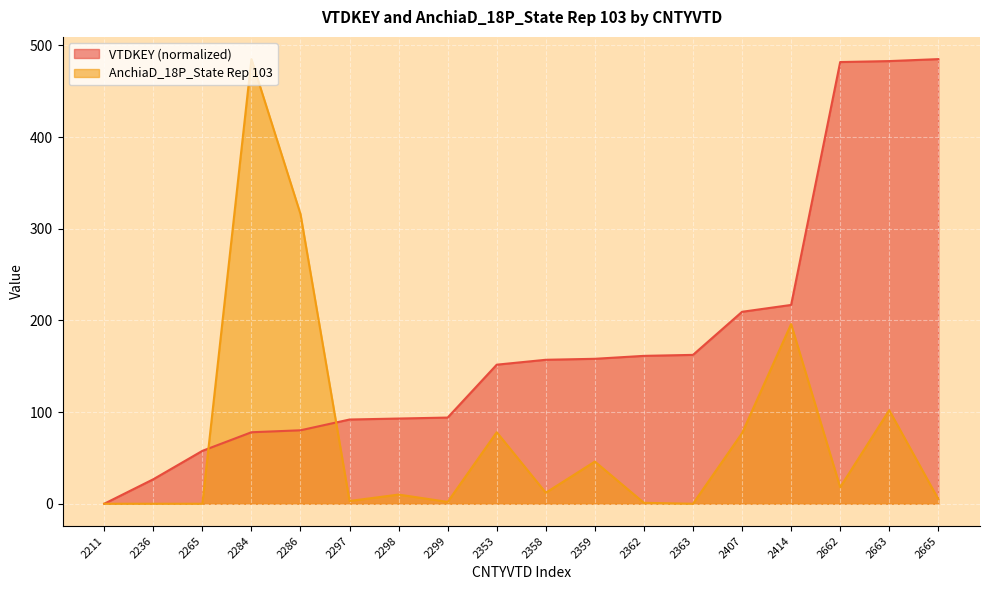

How many lines are shown in the chart?

2